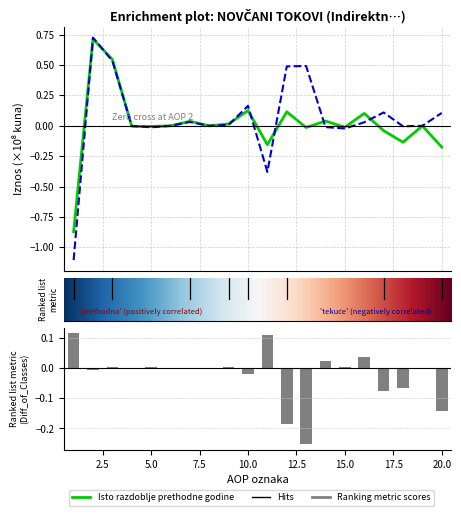

What is the total value across all series at 18?

-0.1